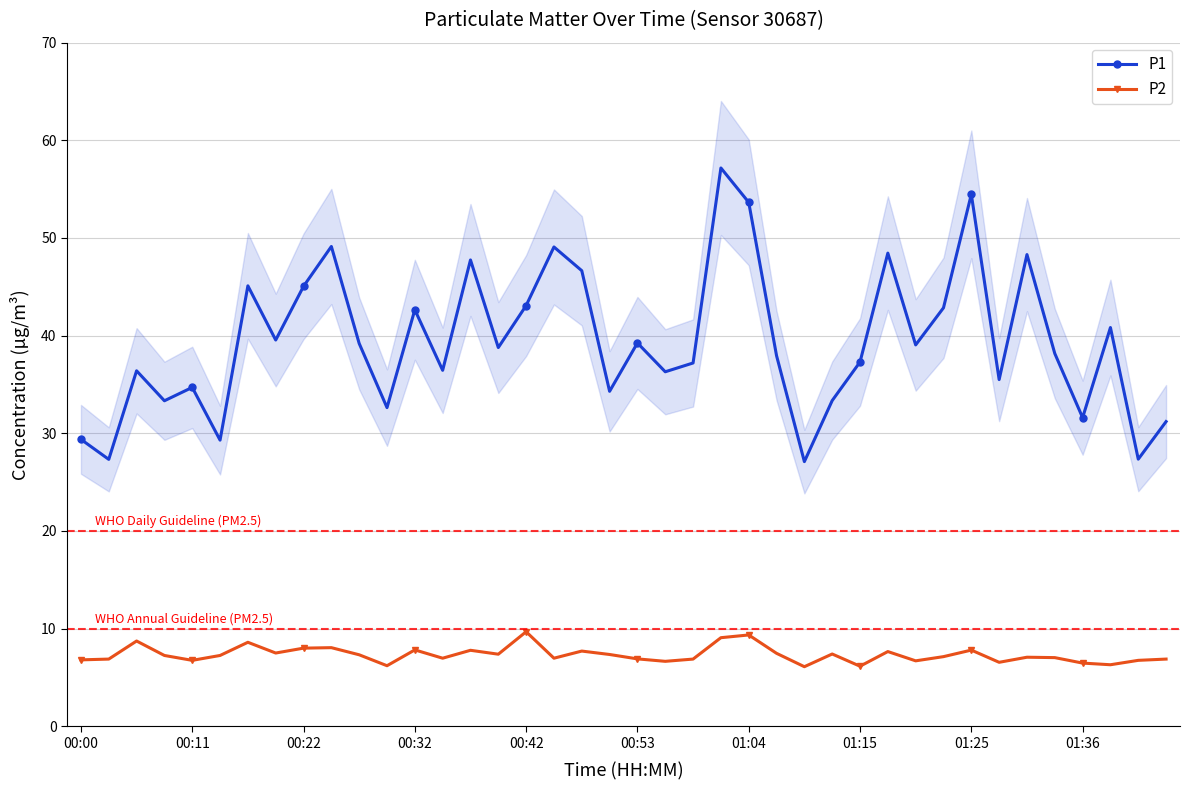

The P1 series shows 46.6 at 18. True or false?

True